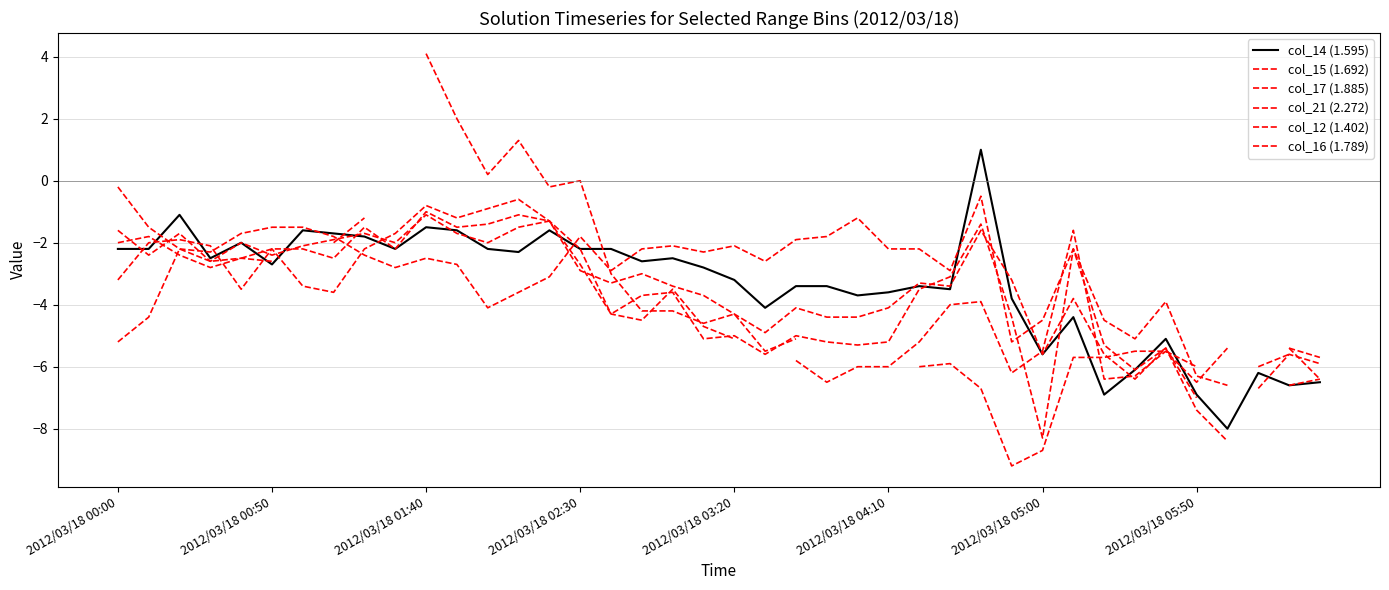

After their last crossing, which series has the higher values: col_17 (1.885) or col_12 (1.402)?

col_17 (1.885)